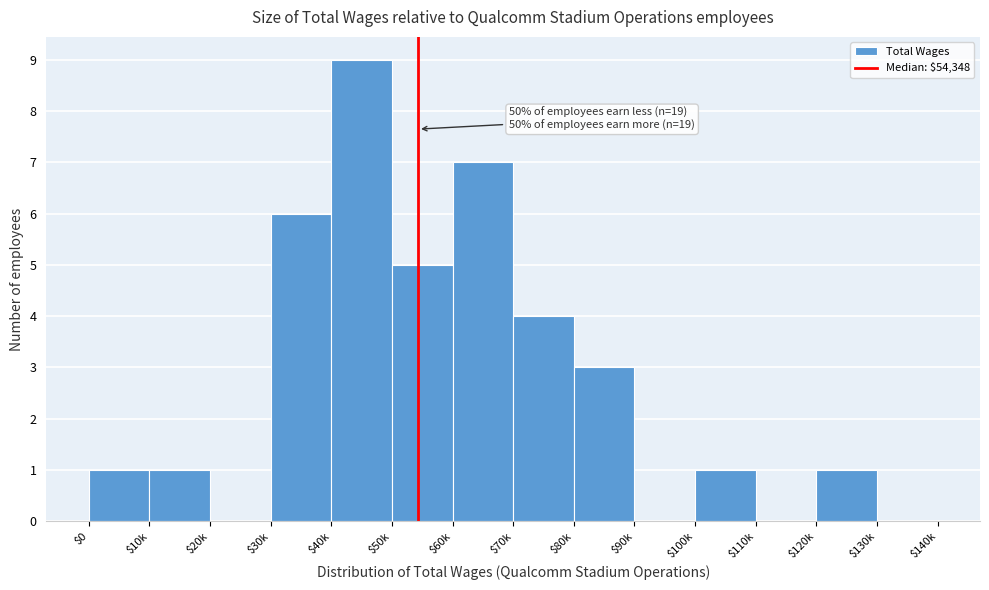

Which category has the highest value across all series?

$40k